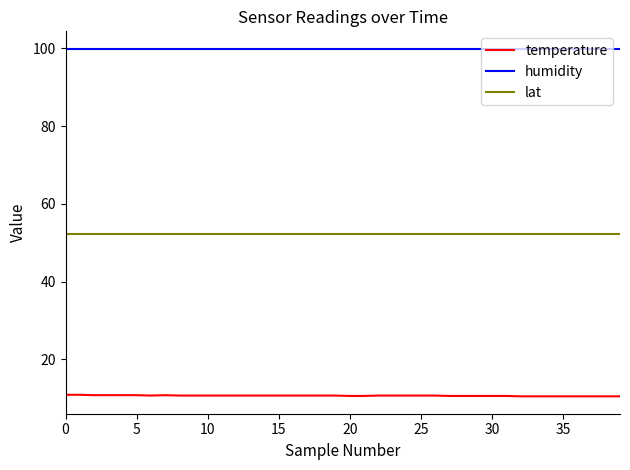

What is the highest value of the lat series?

52.3